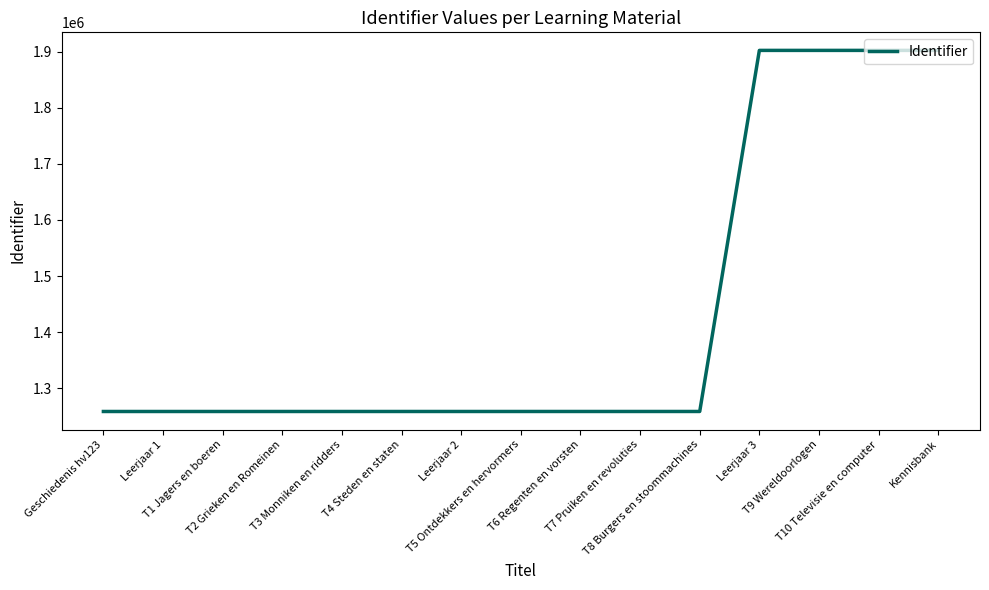

What is the greatest value displayed?

1902417